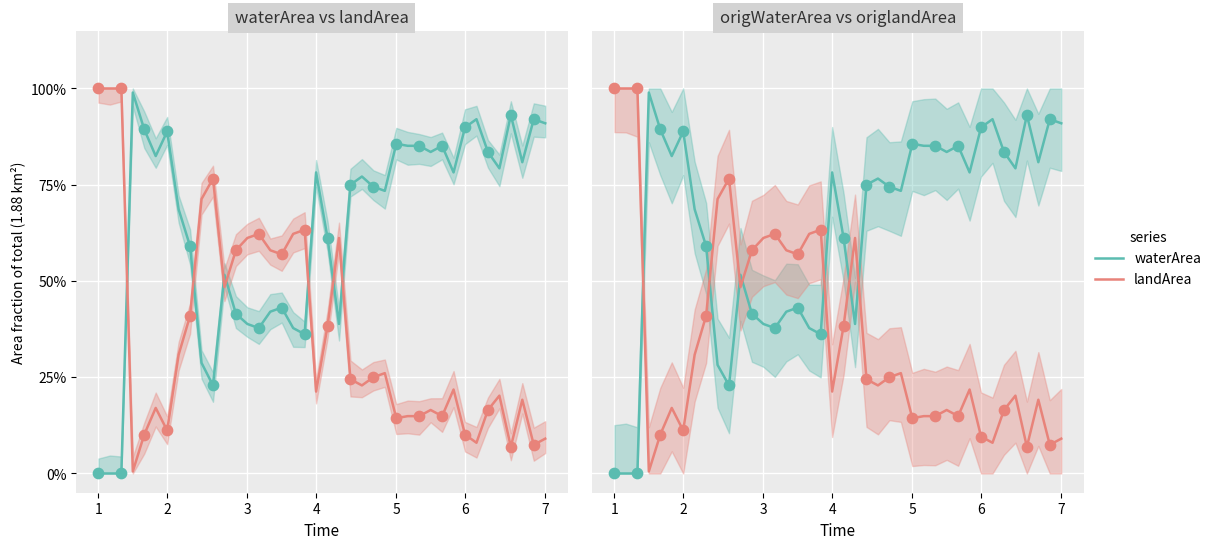

Which series contains the lowest Y value?

waterArea